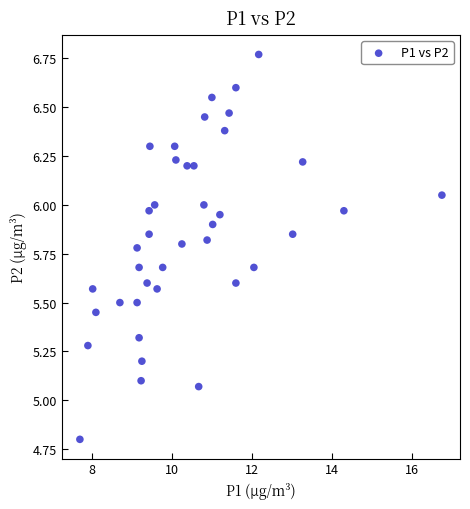

What is the range of Y values (max minus min)?

2.0